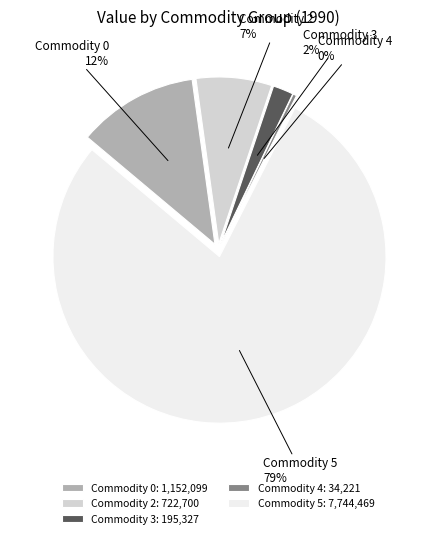

What is the change in value from Commodity 2 to Commodity 5?

+7021769